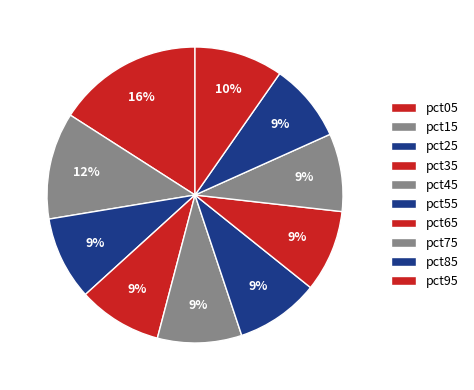

To the nearest percent, what portion does pct75 represent?

9%